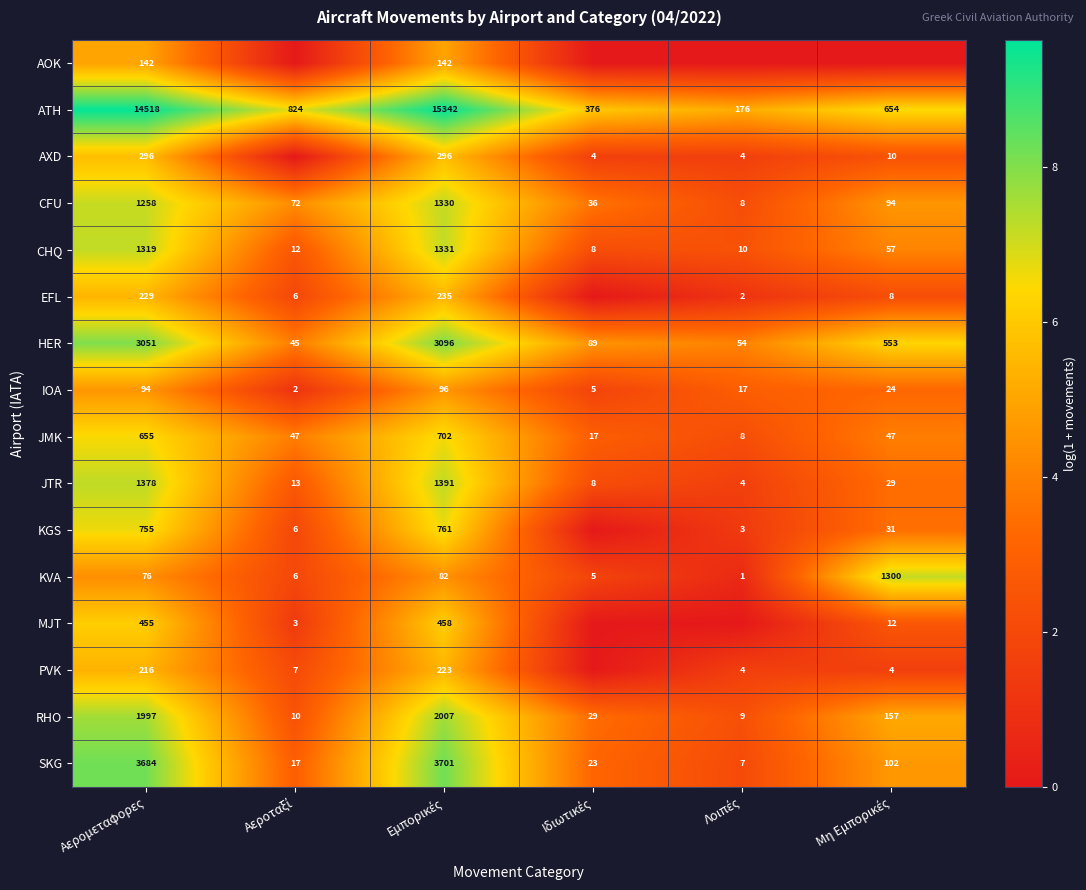

What is the highest value of the JTR series?

1391